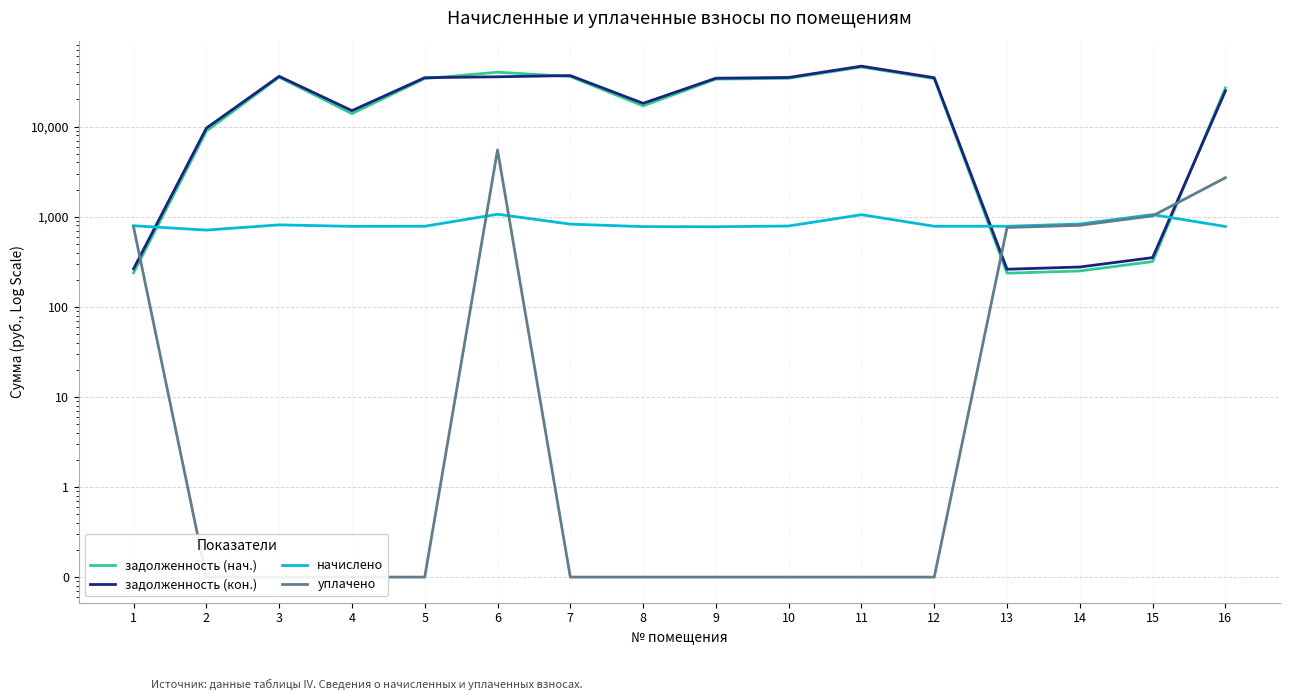

How many interior local peaks does the задолженность (кон.) series have?

3